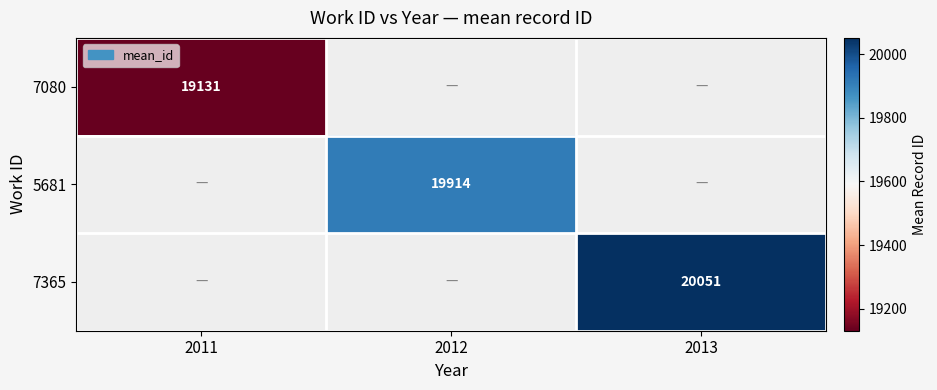

True or false: 7080 has a value of 10143 at 2011.

False